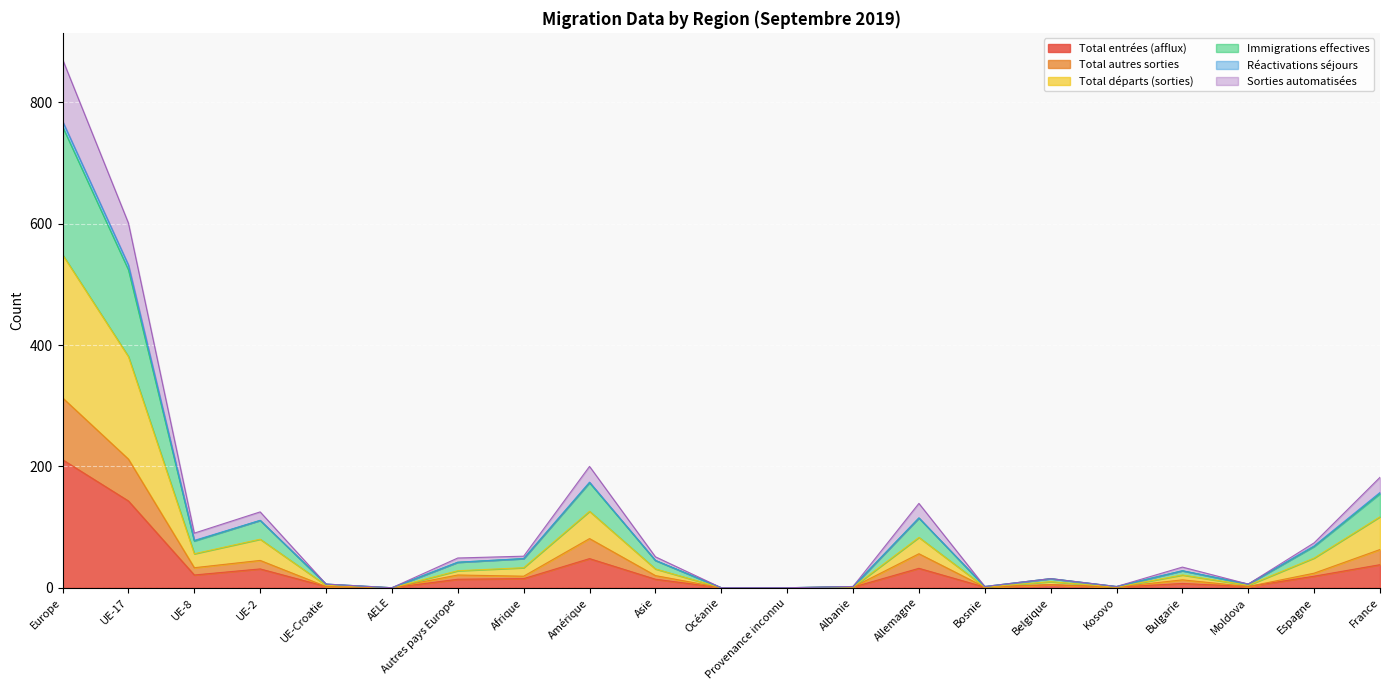

True or false: Sorties automatisées and Total départs (sorties) cross at least once.

False